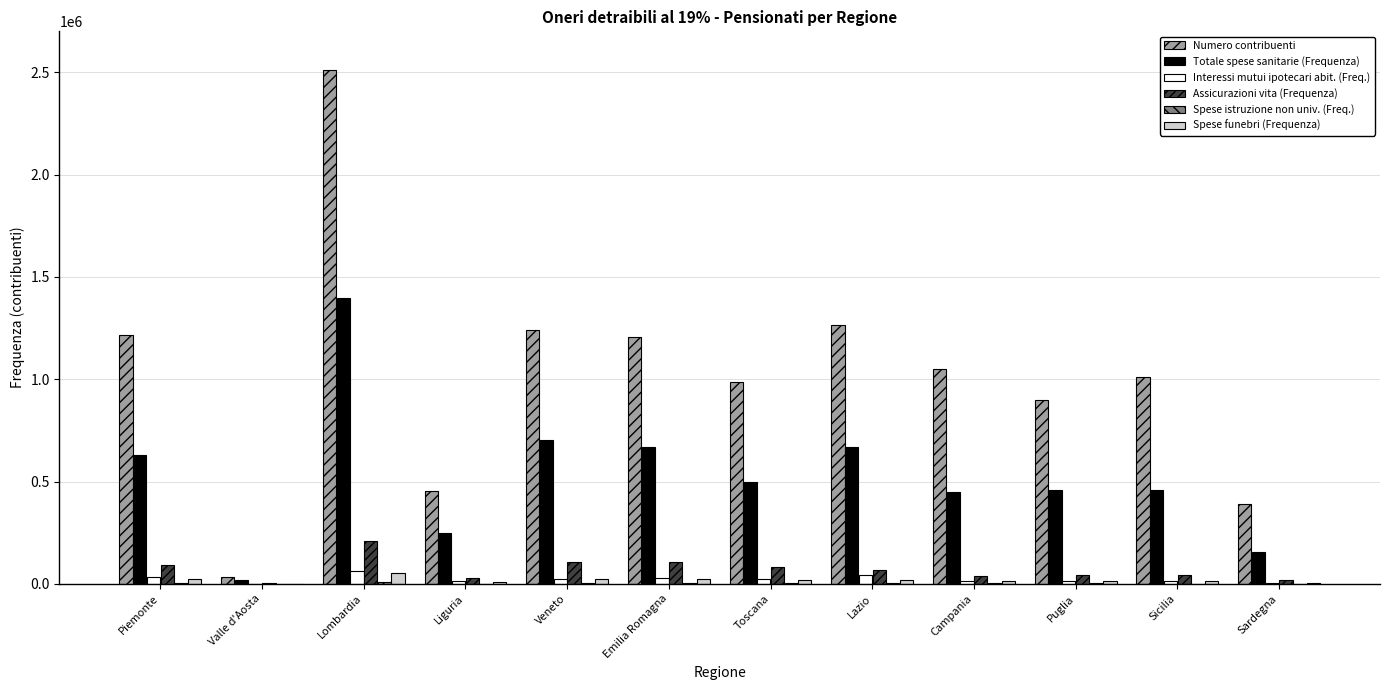

Which label corresponds to the largest value in the chart?

Lombardia